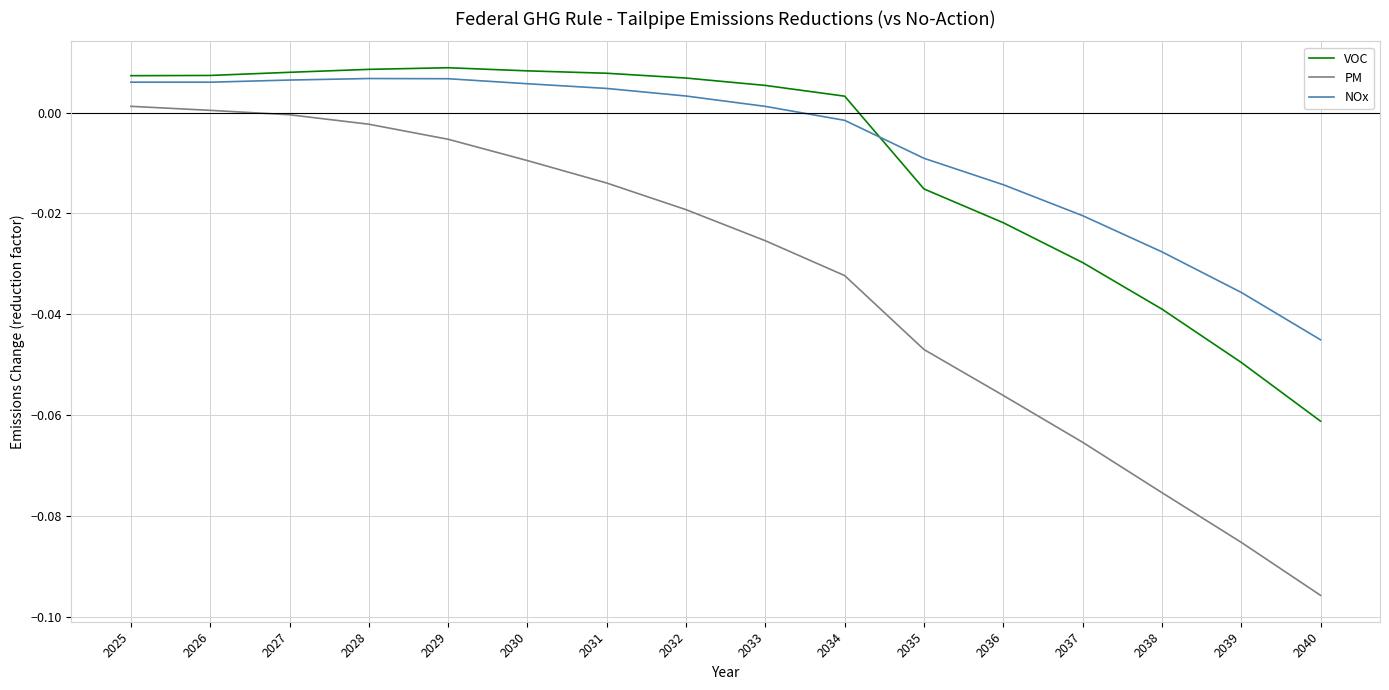

What are all the series names shown in the legend?

VOC, PM, NOx